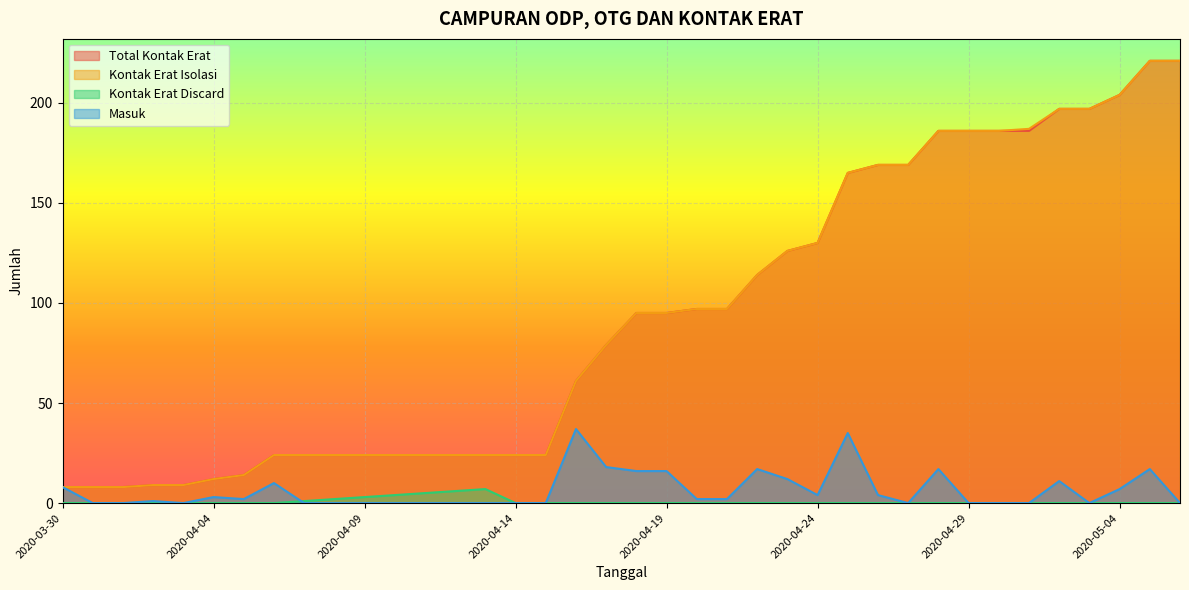

What is the value of the Total Kontak Erat point at the 31st from the left?

186